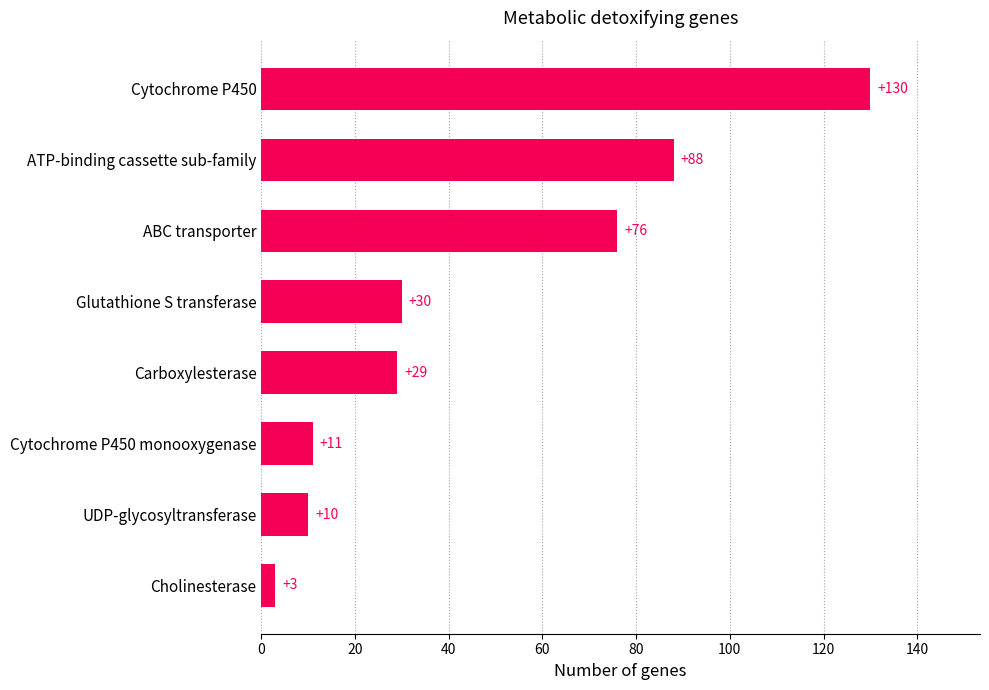

Where is the data nearest to the value 66?

ABC transporter